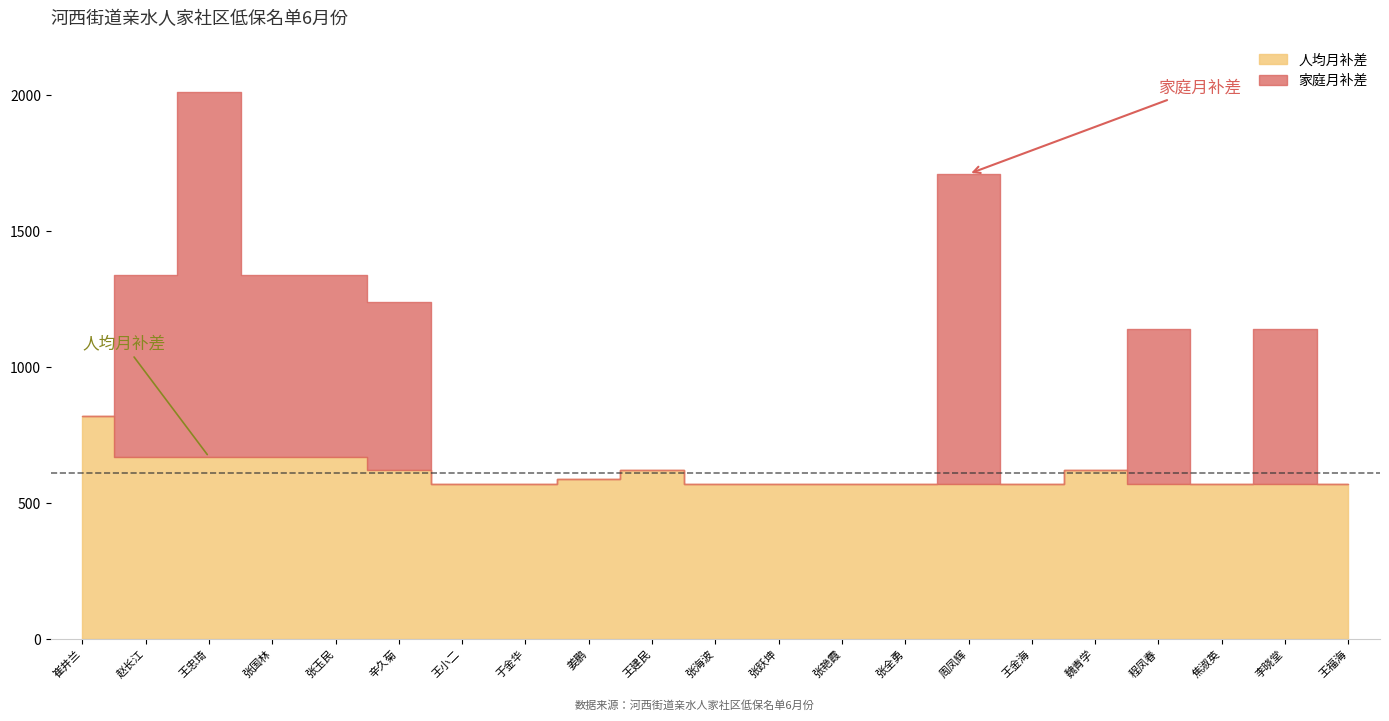

Which series has the largest total across all categories?

家庭月补差